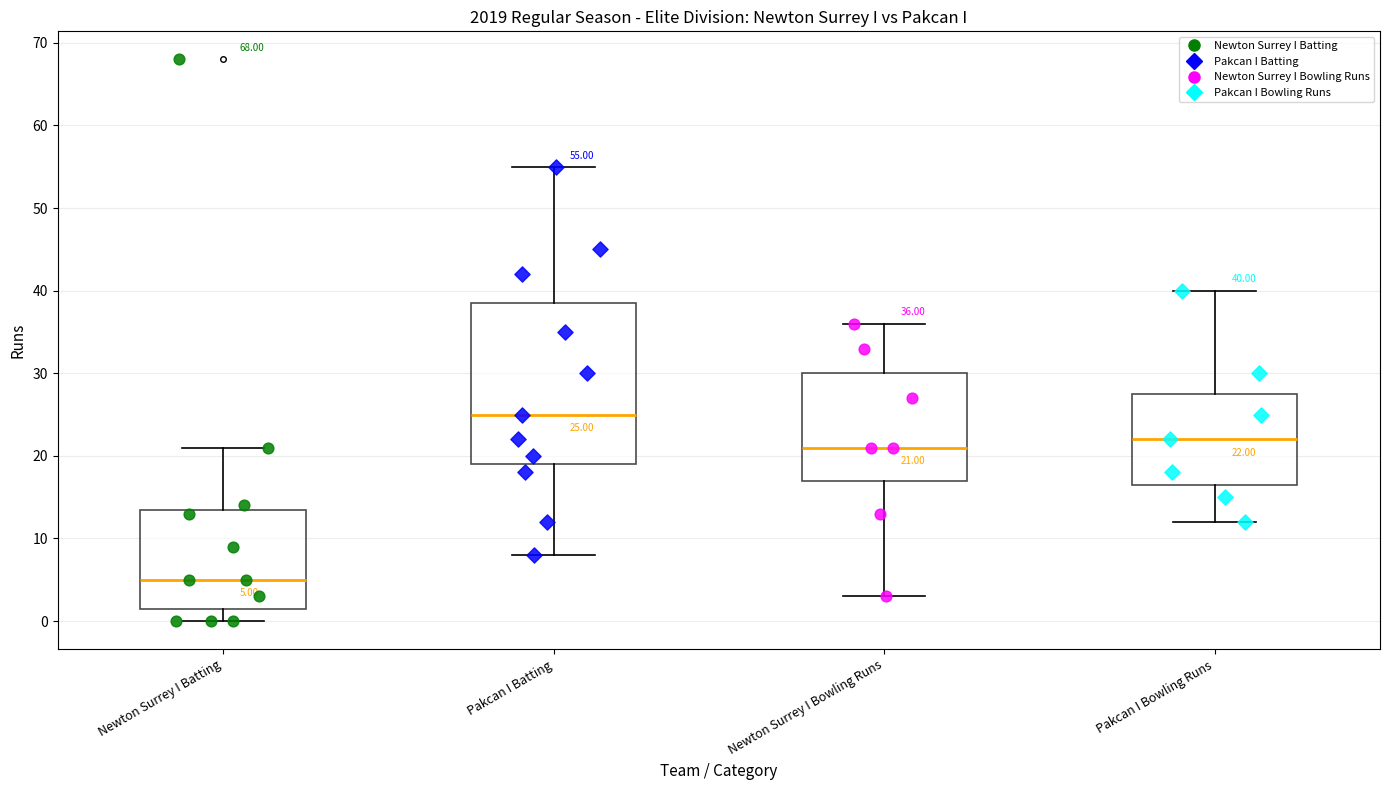

Comparing the boxes themselves (not the whiskers), which one is the tallest?

Pakcan I Batting